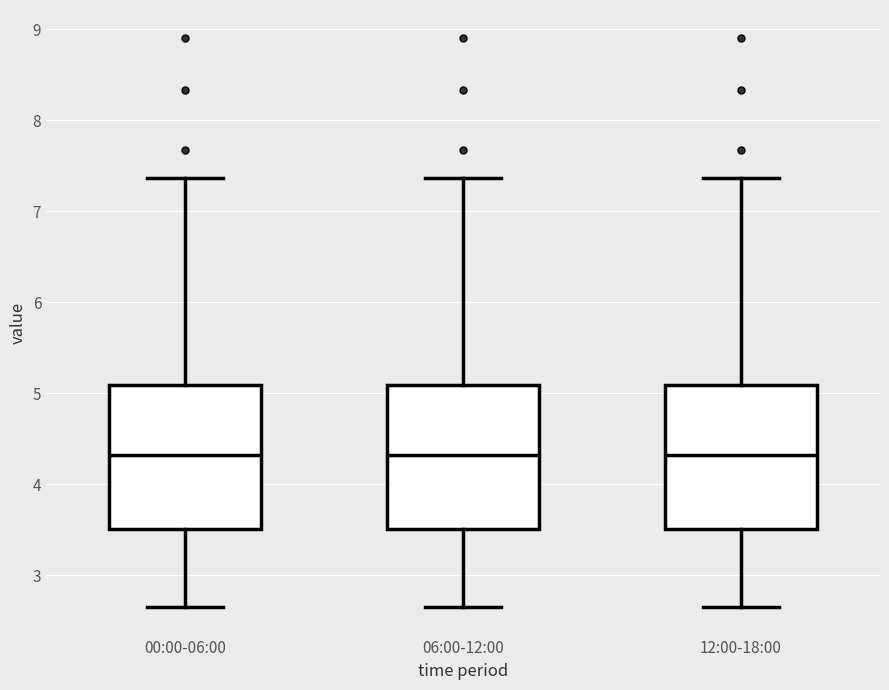

Reading left to right, transcribe this box plot: for each box, give where its median line is, the range the box spans, and where its two whiskers end, as read against the y-axis. The values are not printed on the chart, so give them approximately, as read against the axis.

00:00-06:00: median 4.3, box 3.5 to 5.1, whiskers 2.7 to 7.4
06:00-12:00: median 4.3, box 3.5 to 5.1, whiskers 2.7 to 7.4
12:00-18:00: median 4.3, box 3.5 to 5.1, whiskers 2.7 to 7.4